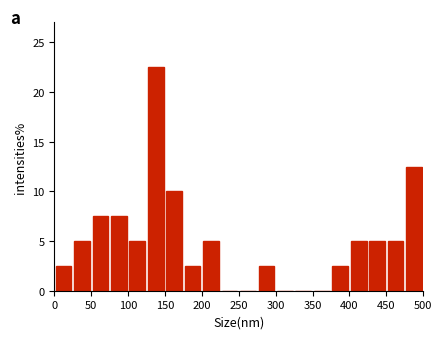

Reading left to right, list every bar in this chart as the range it spans on the x-axis followed by its height. The values are not printed on the chart, so give them approximately, as read against the axis.

0 to 25: 2.5
25 to 50: 5.0
50 to 75: 7.5
75 to 100: 7.5
100 to 125: 5.0
125 to 150: 22.5
150 to 175: 10.0
175 to 200: 2.5
200 to 225: 5.0
225 to 250: 0
250 to 275: 0
275 to 300: 2.5
300 to 325: 0
325 to 350: 0
350 to 375: 0
375 to 400: 2.5
400 to 425: 5.0
425 to 450: 5.0
450 to 475: 5.0
475 to 500: 12.5